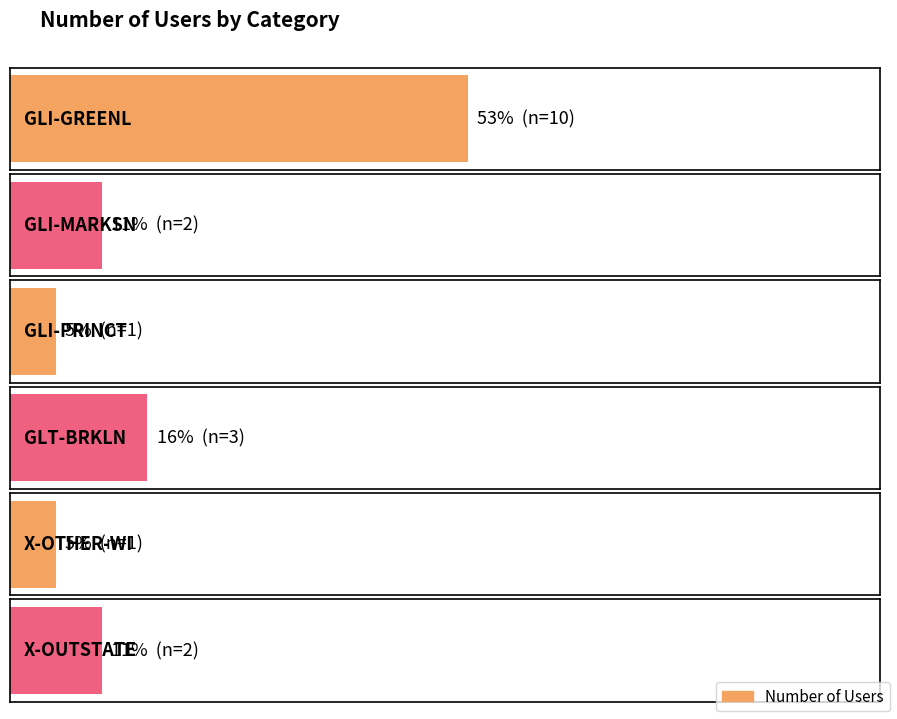

Reading right to left, list all the values displayed in this chart.

2	1	3	1	2	10